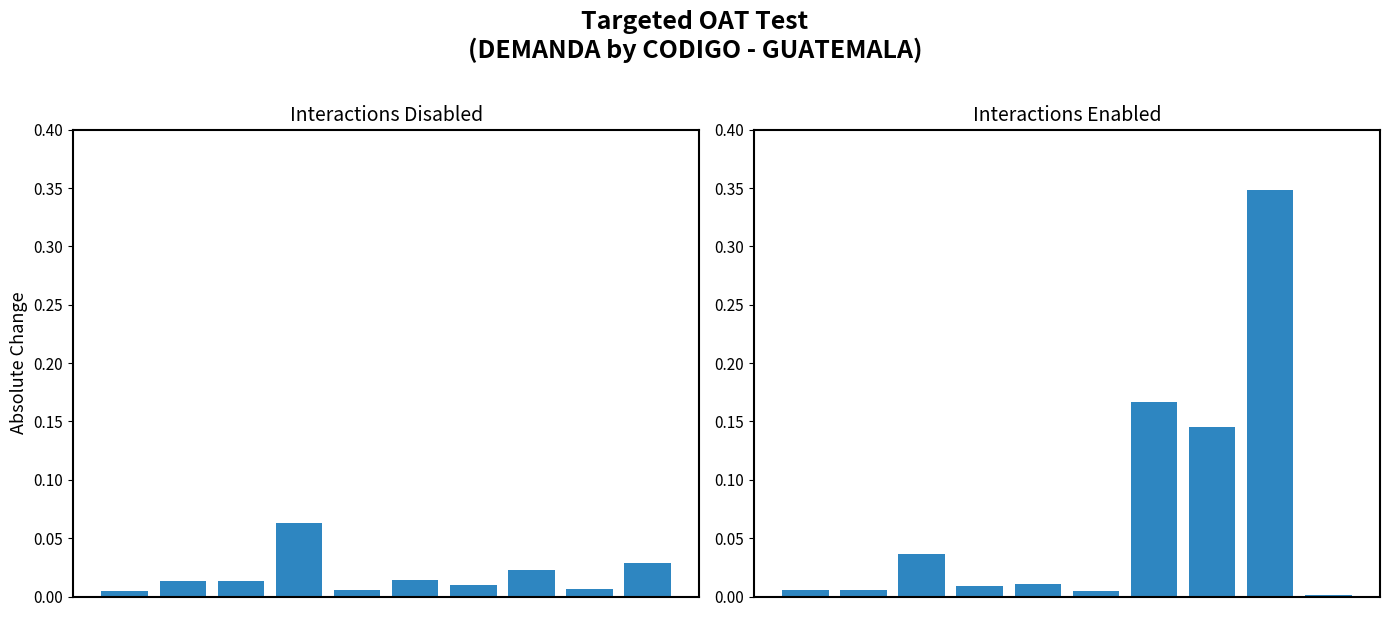

How many distinct data groups are displayed?

1